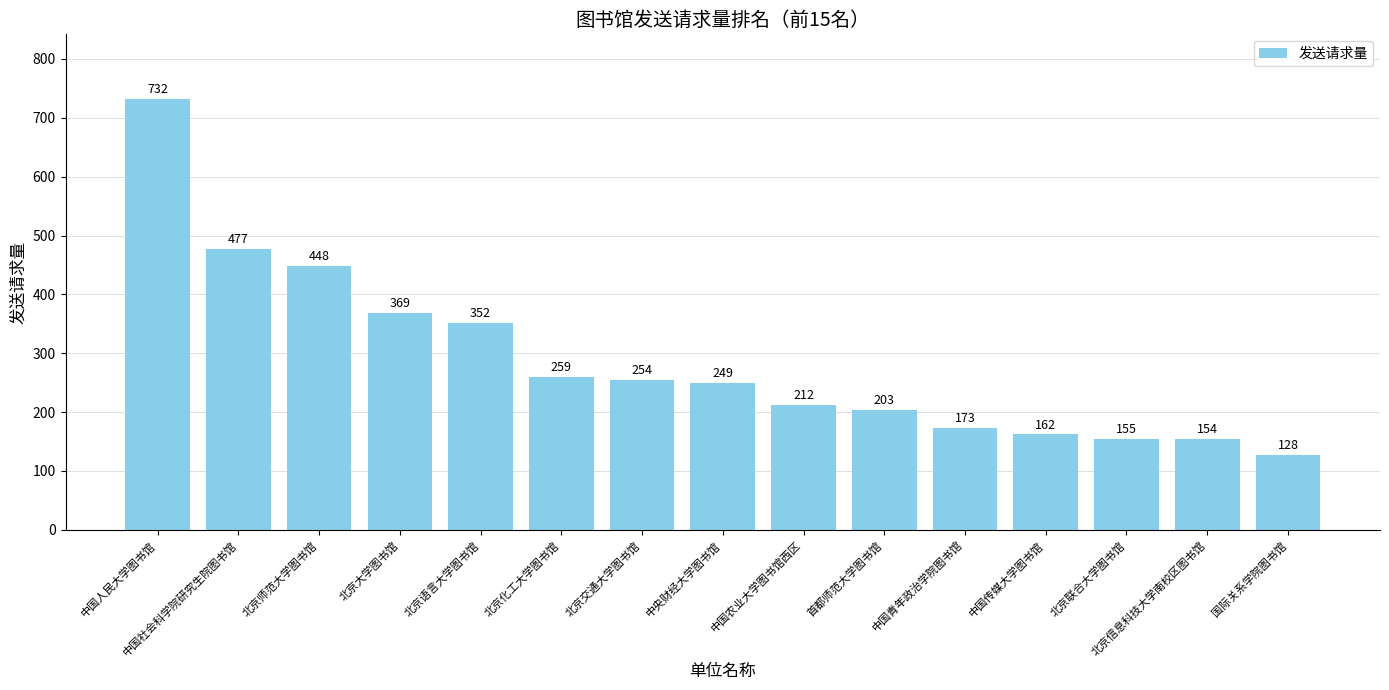

What is the average value?

288